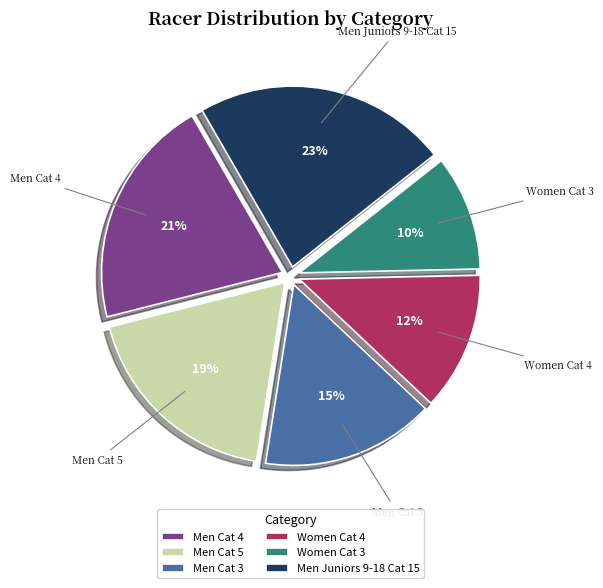

Which category has the smallest portion of the pie?

Women Cat 3